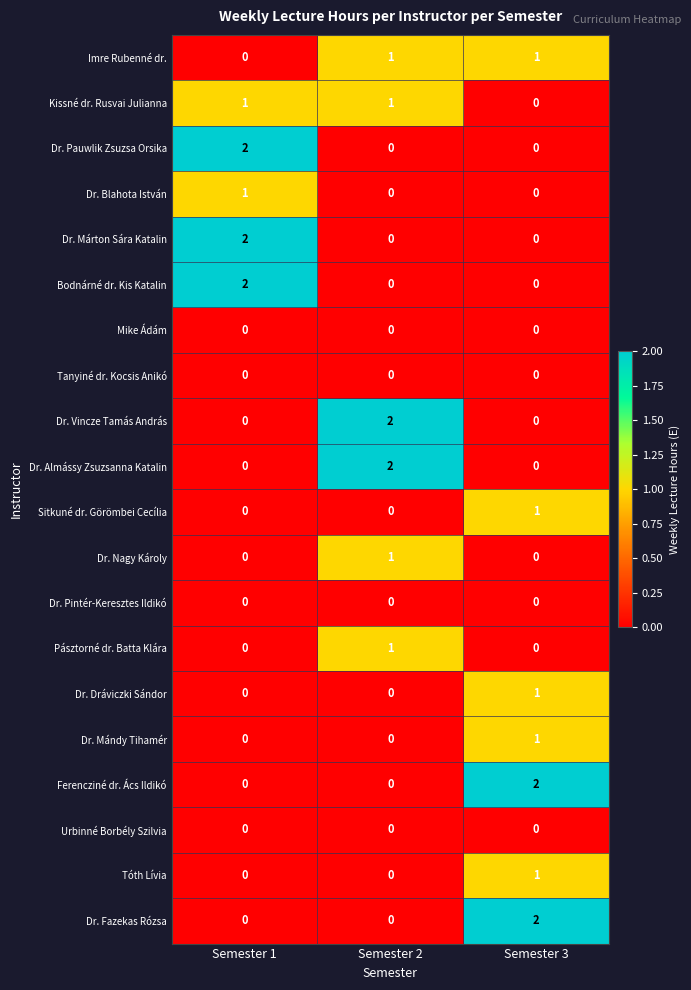

True or false: Imre Rubenné dr. has a value of 0 at Semester 1.

True